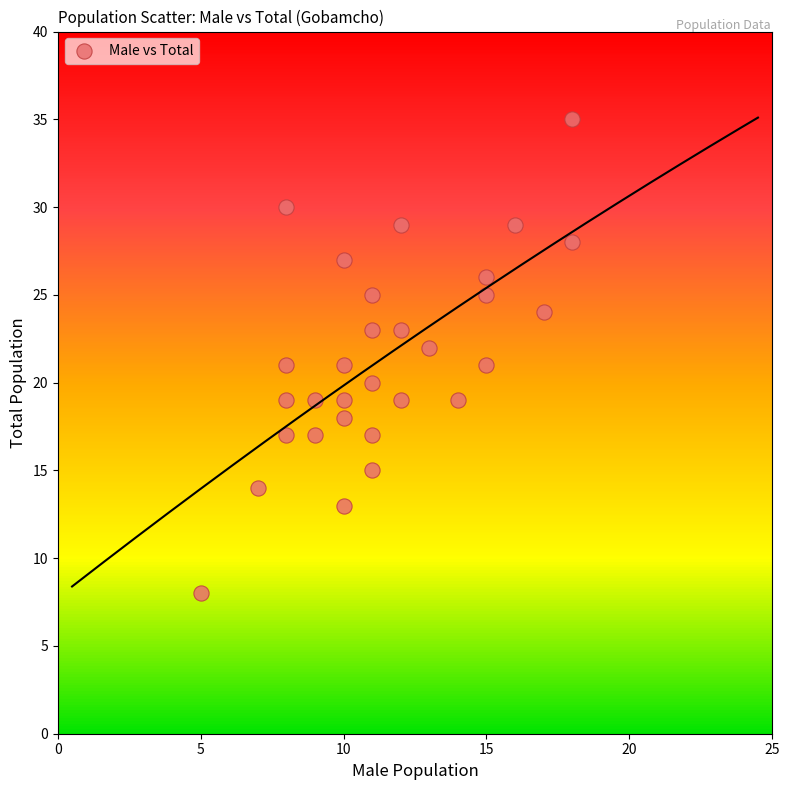

What is the range of X values (max minus min)?

13